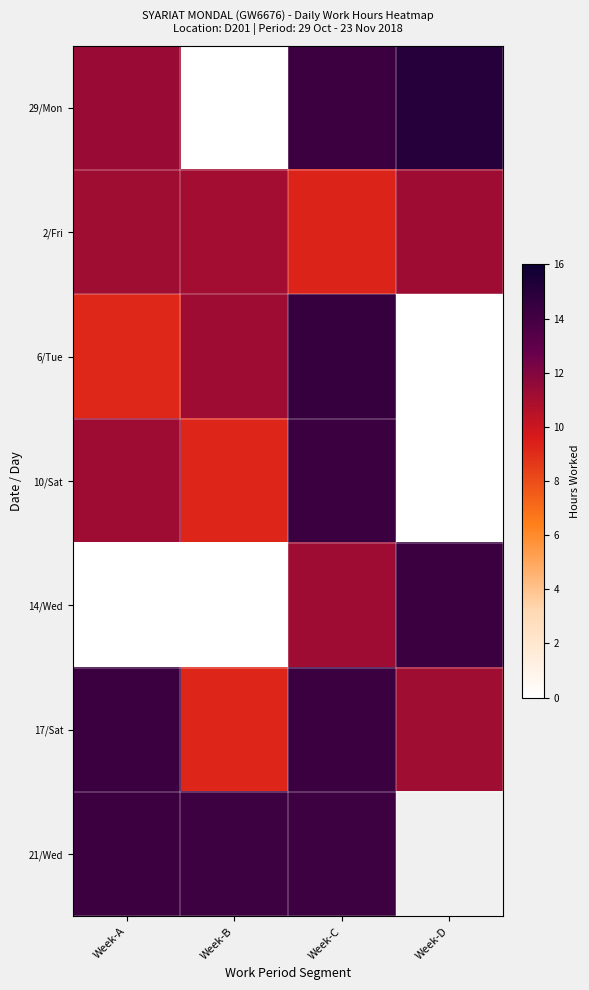

True or false: 14/Wed has a value of 0.0 at Week-A.

True